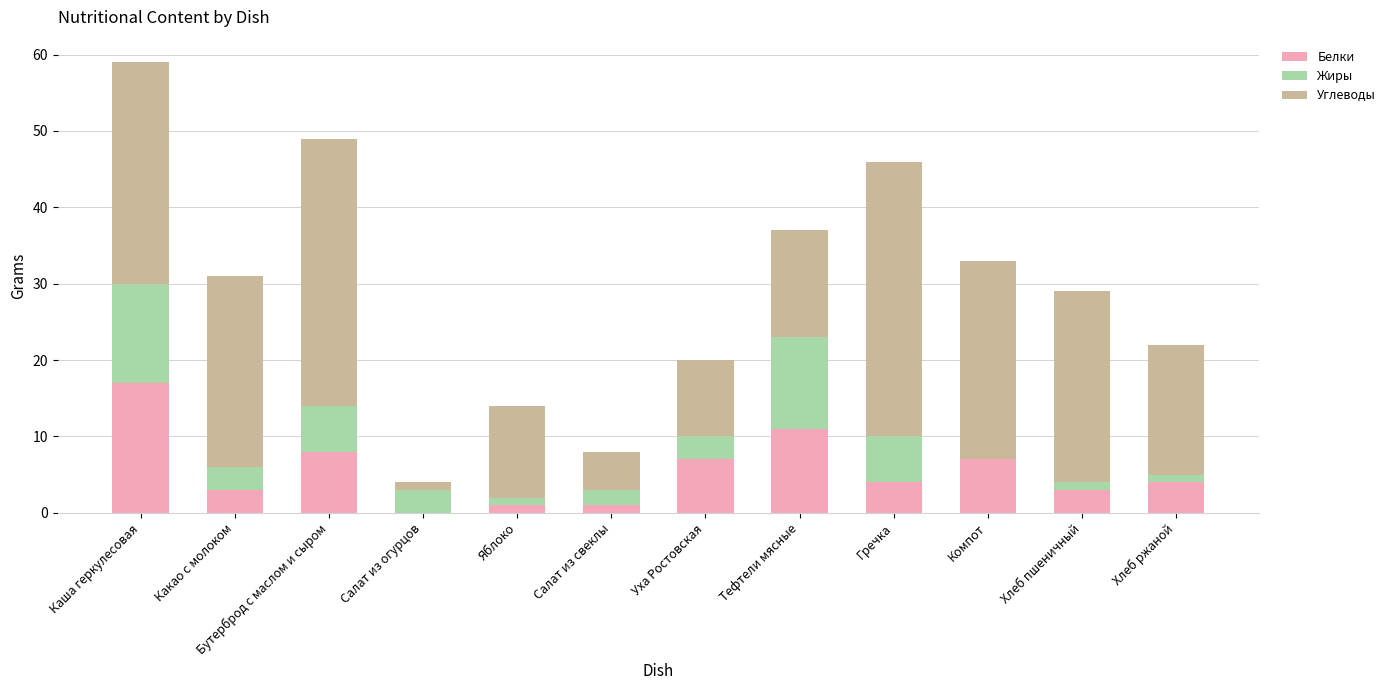

True or false: Белки has a value of -7 at Салат из огурцов.

False